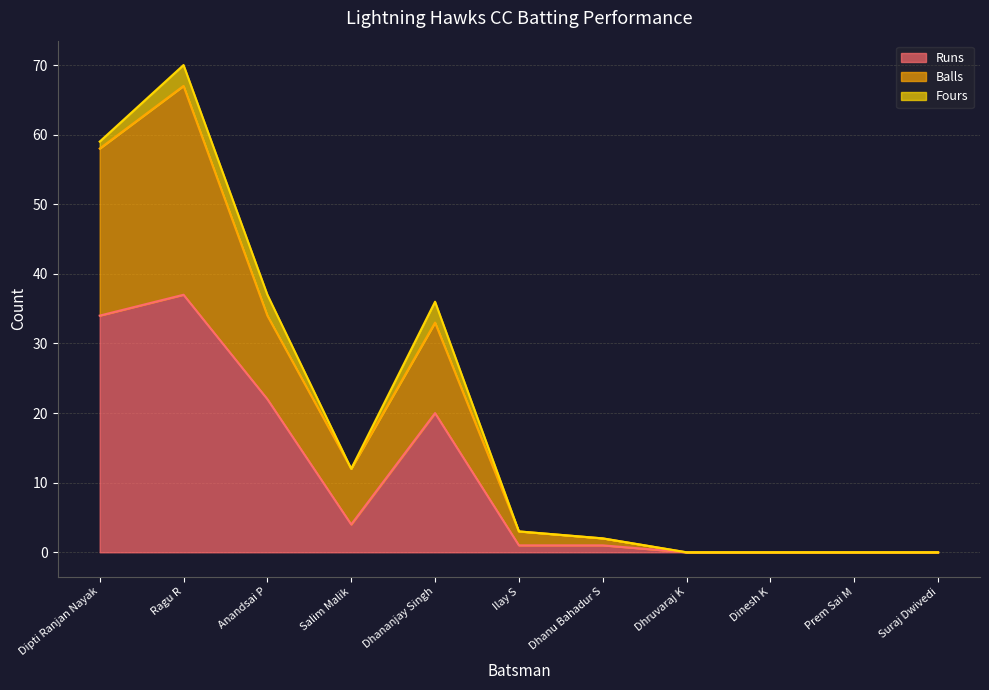

What is the total value across all series at Salim Malik?

12